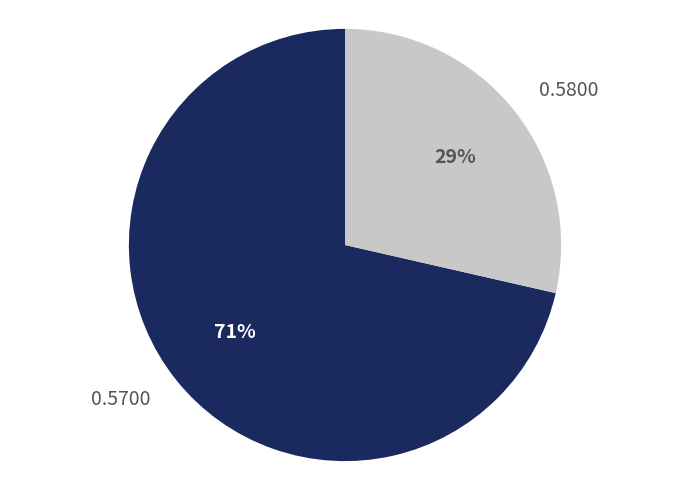

Do 0.5800 and 0.5700 together represent more than half of the pie?

Yes